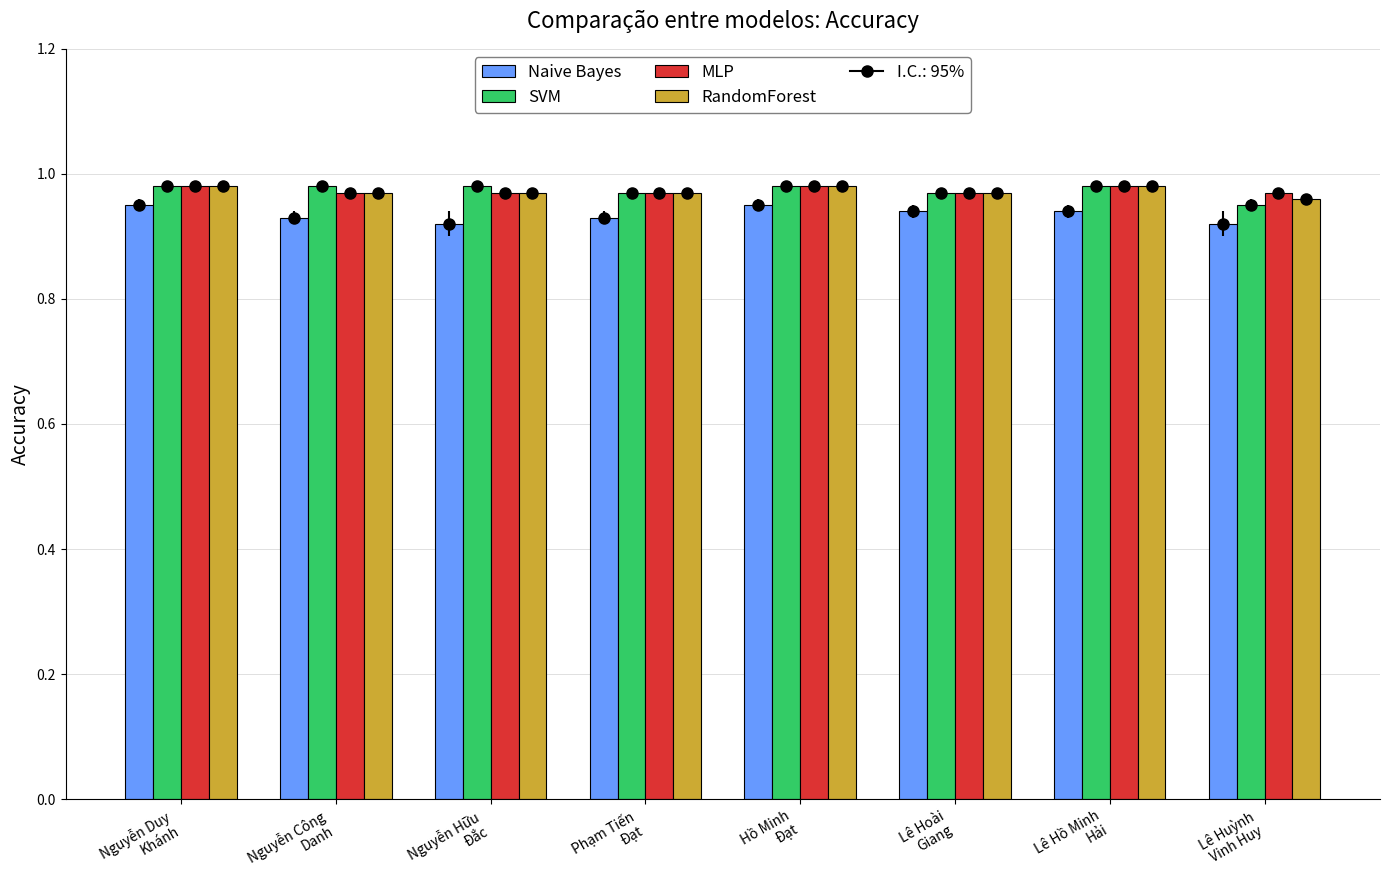

True or false: SVM has a value of 1.0 at Nguyễn Duy
Khánh.

True